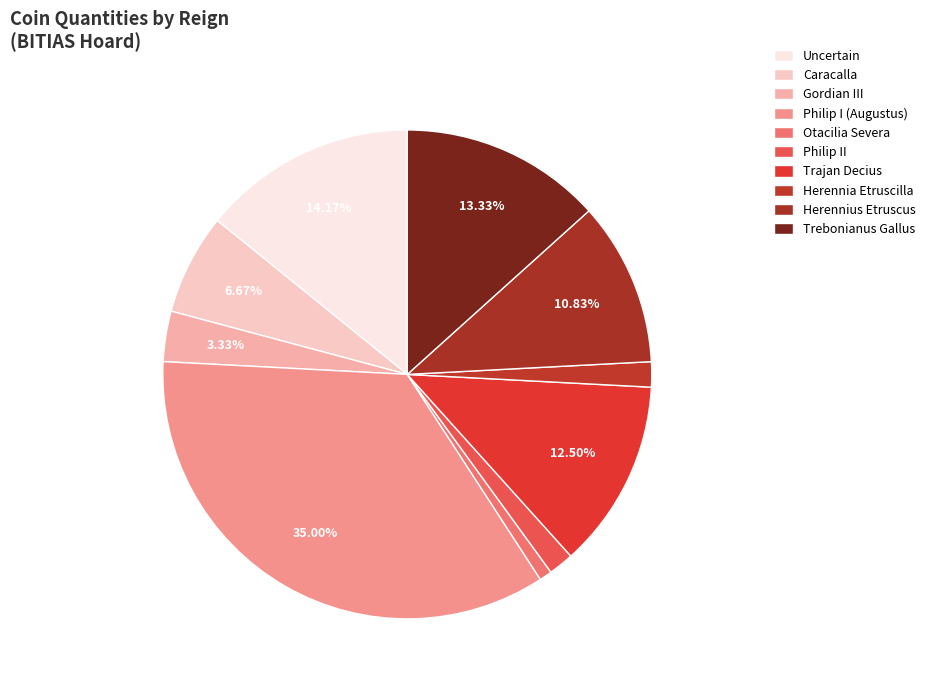

Does any single category account for the majority?

No